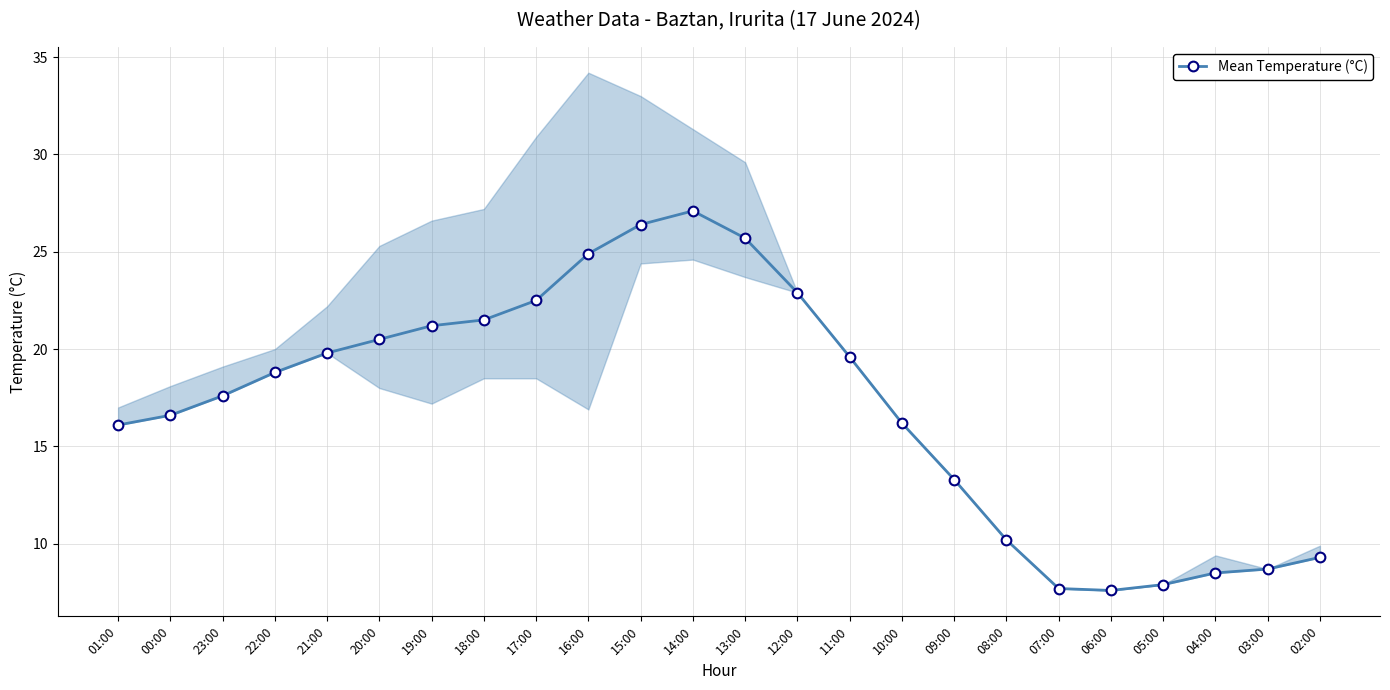

The value at 17:00 is 22.5. True or false?

True